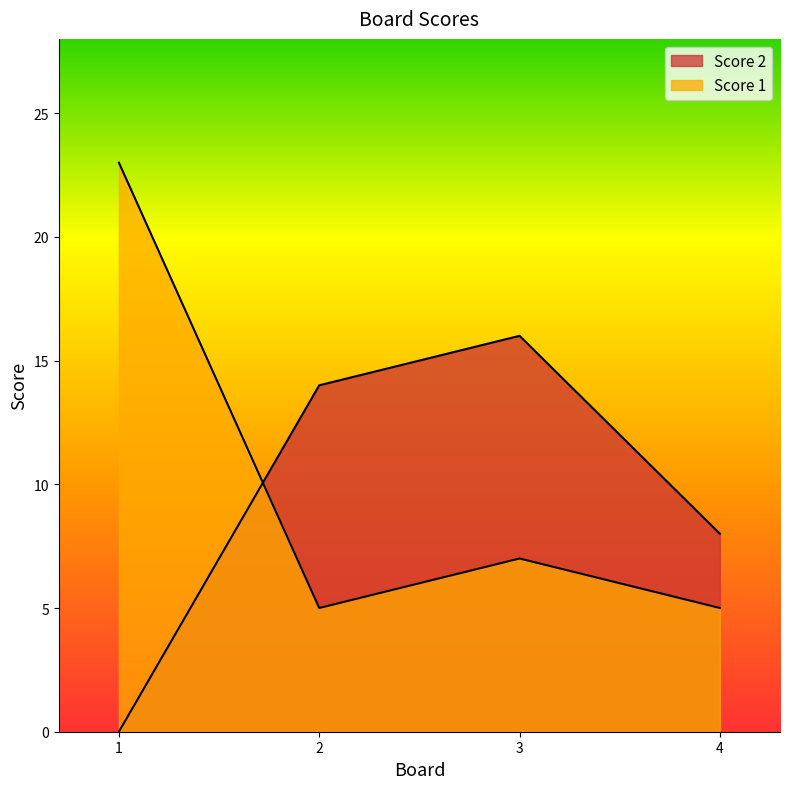

List the series in order of their overall mean, lowest first.

Score 2, Score 1